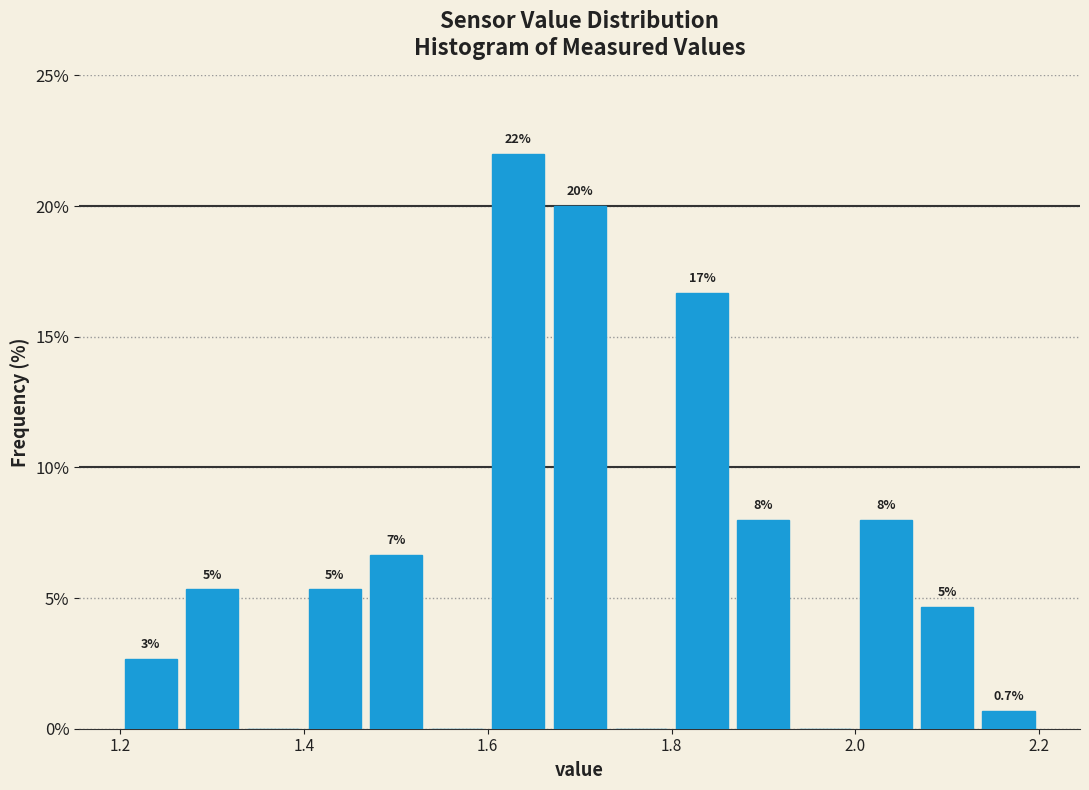

Around what value on the x-axis is the tallest bar? Give the approximate position of its centre, as read against the axis.

1.64